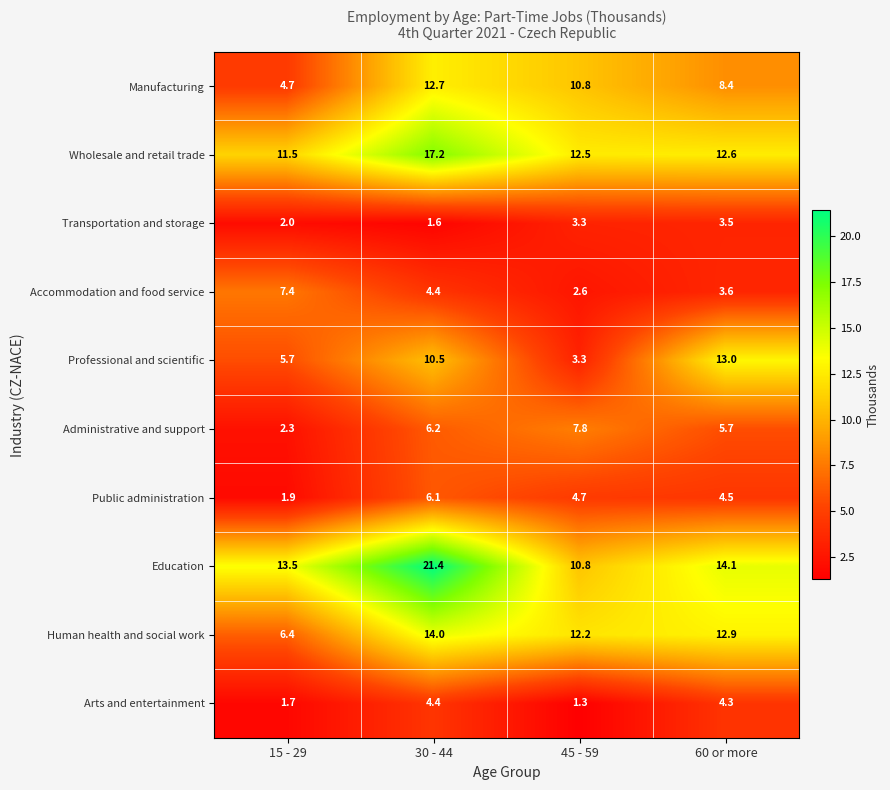

What is the total value across all series at 45 - 59?

69.3